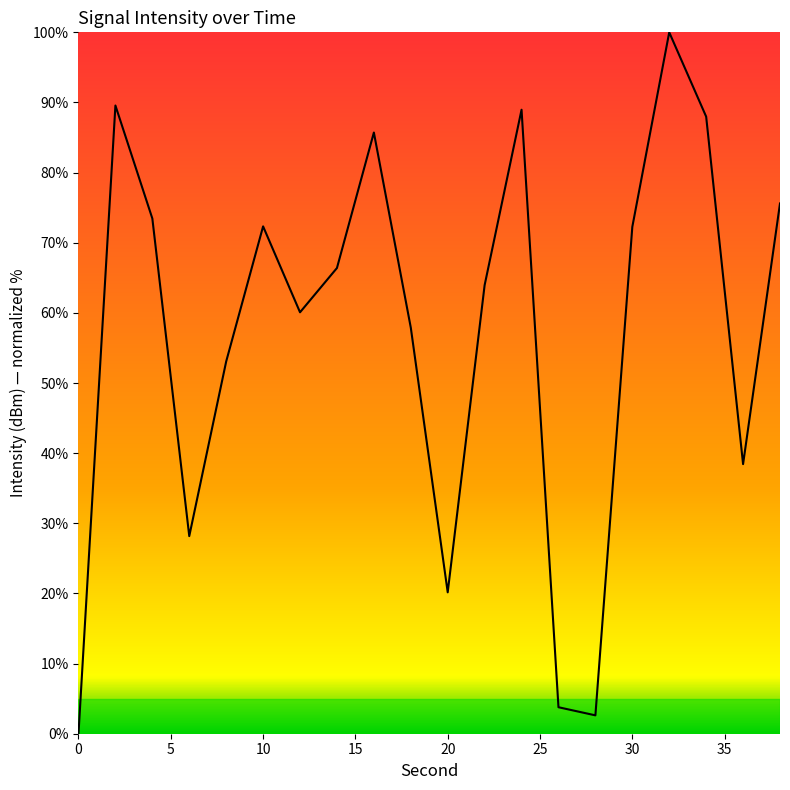

Is this an area chart (filled region under the line)?

No